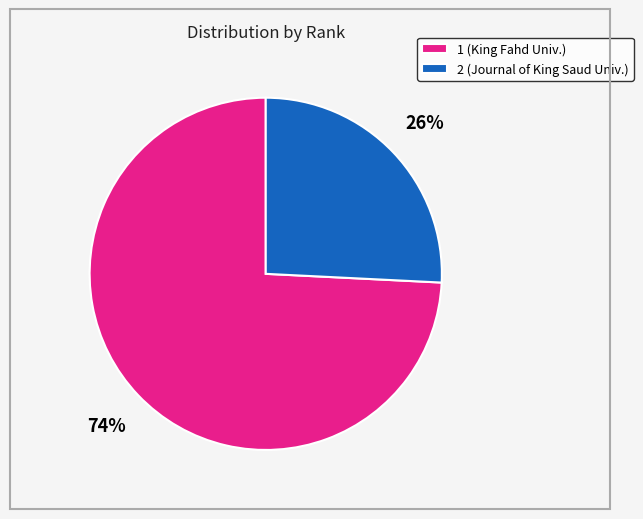

Combined, do 2 (Journal of King Saud Univ.) and 1 (King Fahd Univ.) account for over 50%?

Yes